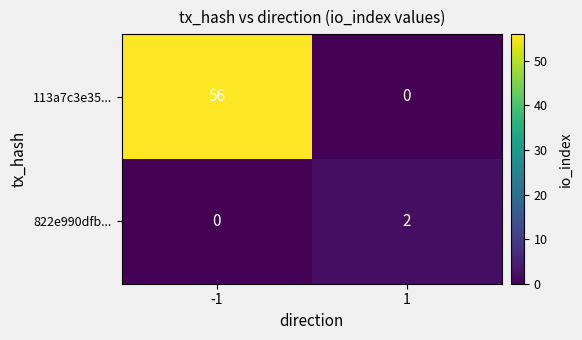

Which series has the largest total across all categories?

113a7c3e35...